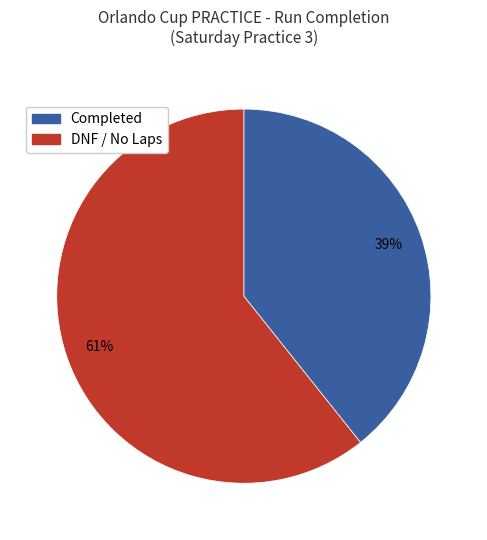

Is there a majority slice in this chart?

Yes